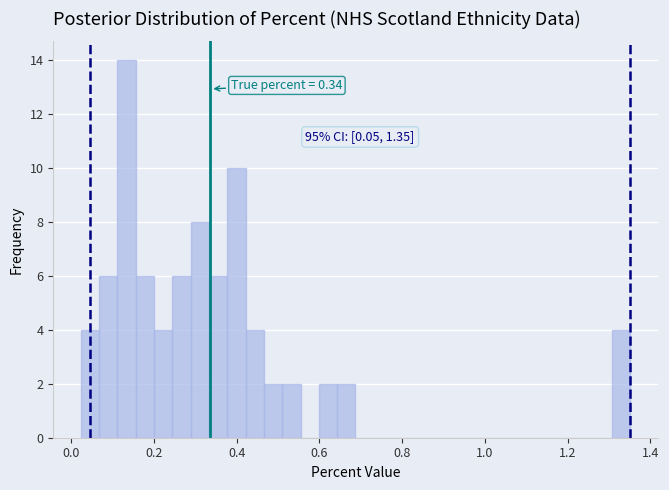

Around what value on the x-axis is the tallest bar? Give the approximate position of its centre, as read against the axis.

0.14